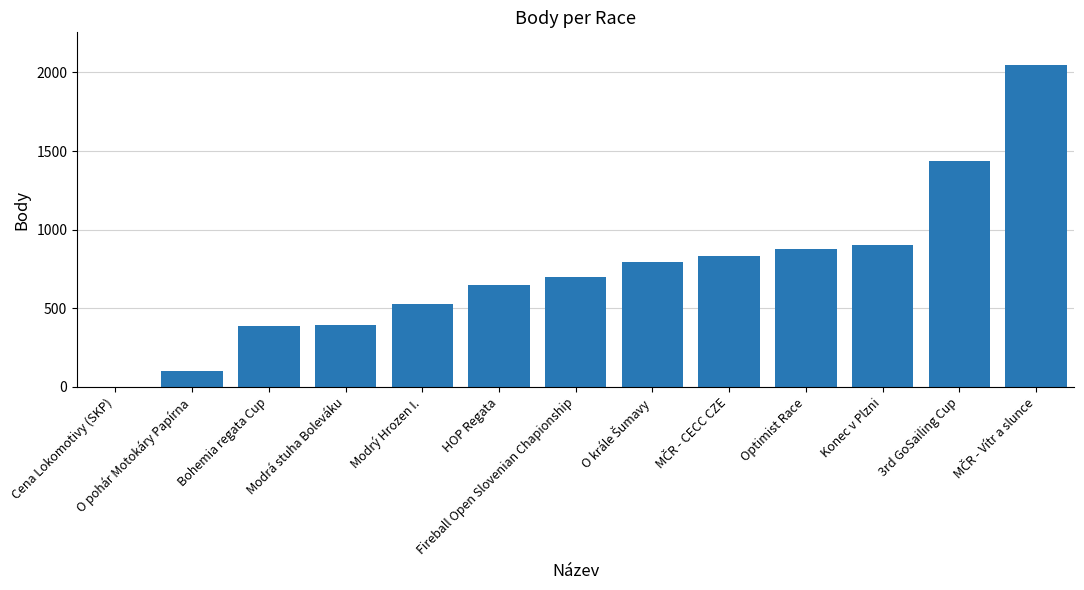

Where is the data nearest to the value 1025?

Konec v Plzni